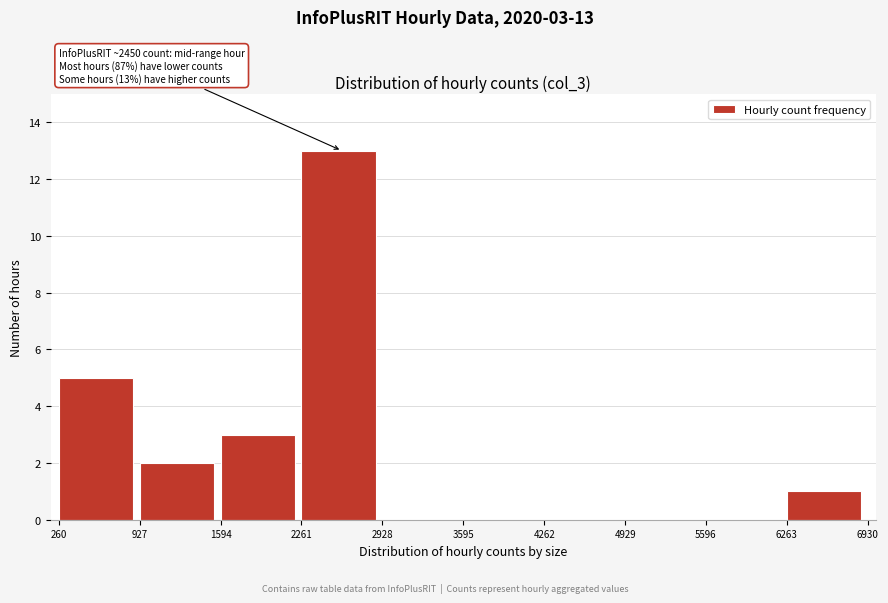

Which range on the x-axis has the tallest bar?

2261 to 2928